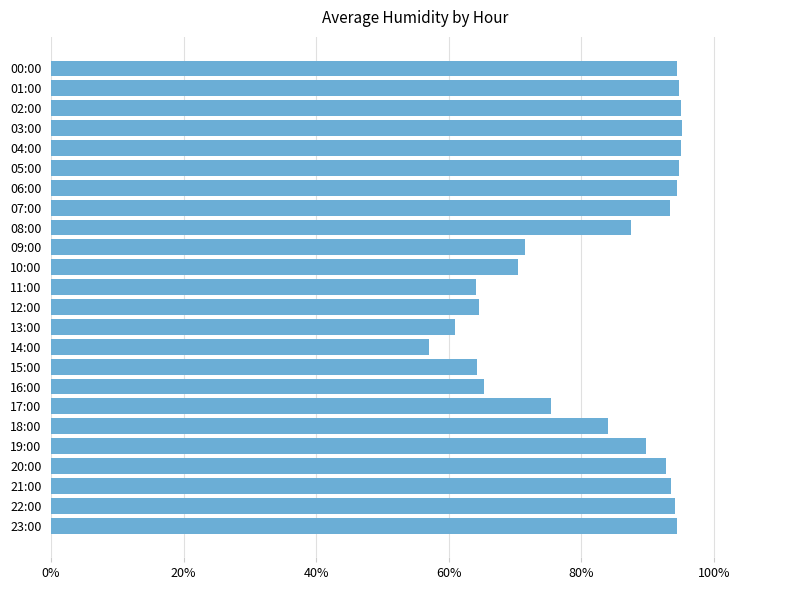

What value does the data have at 02:00?

95.0